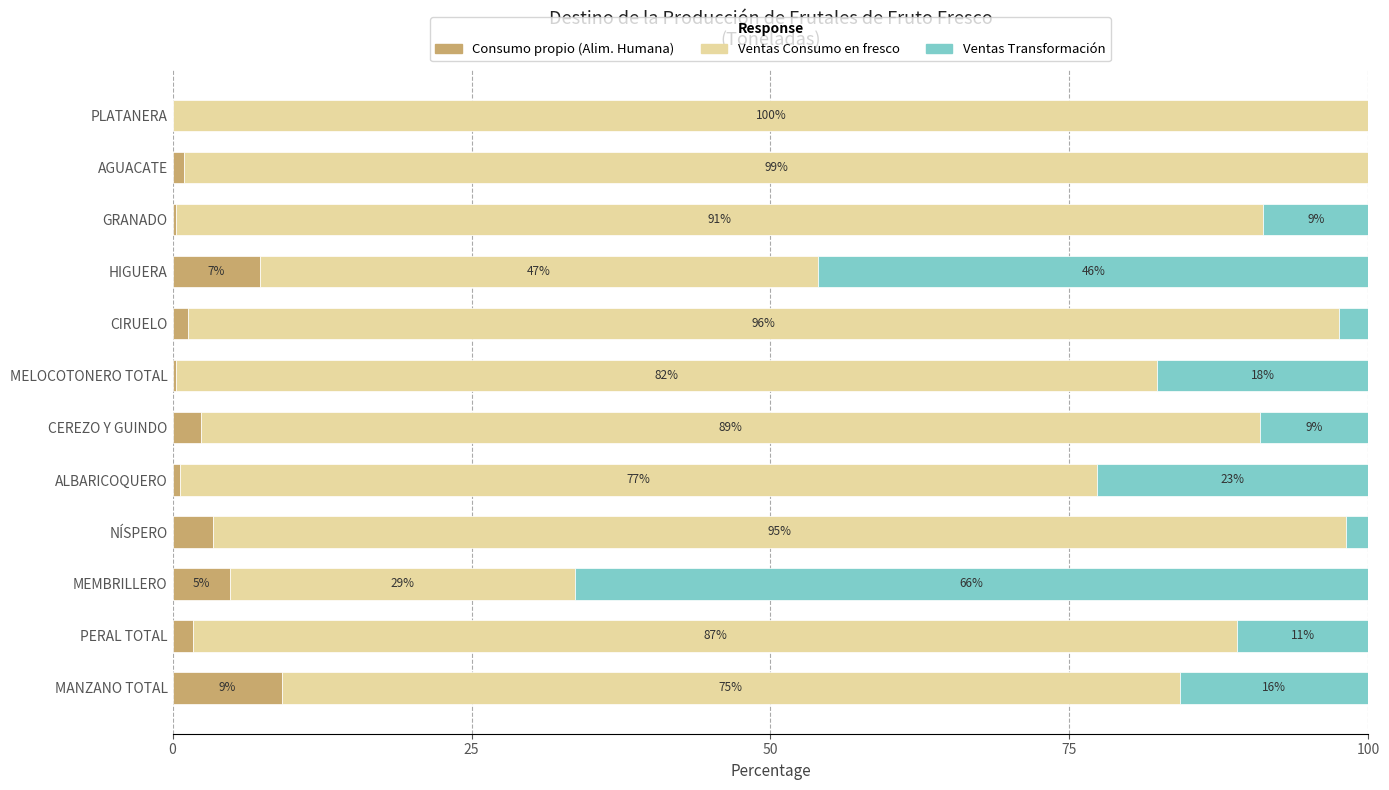

What is the total value across all series at PERAL TOTAL?

100.0